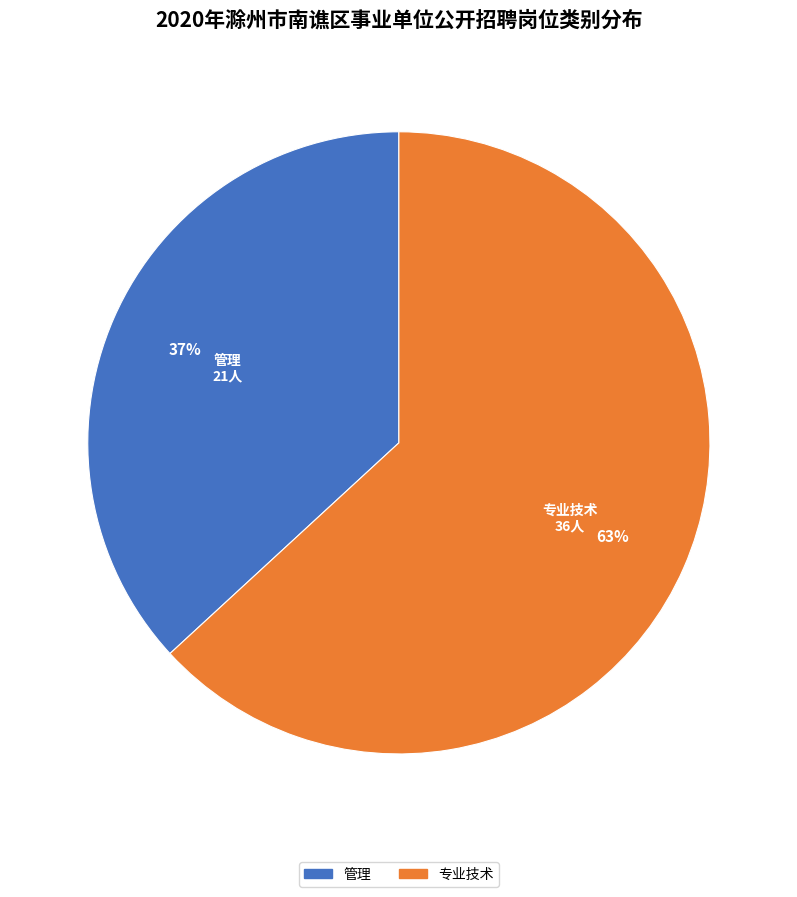

True or false: 专业技术 accounts for 63% of the total.

True